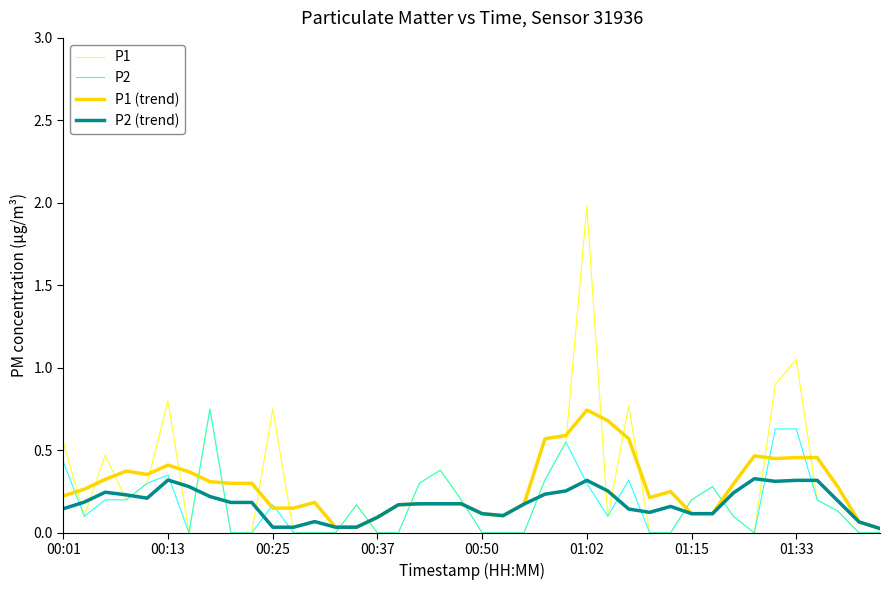

Which series has the largest range (max minus min)?

P1